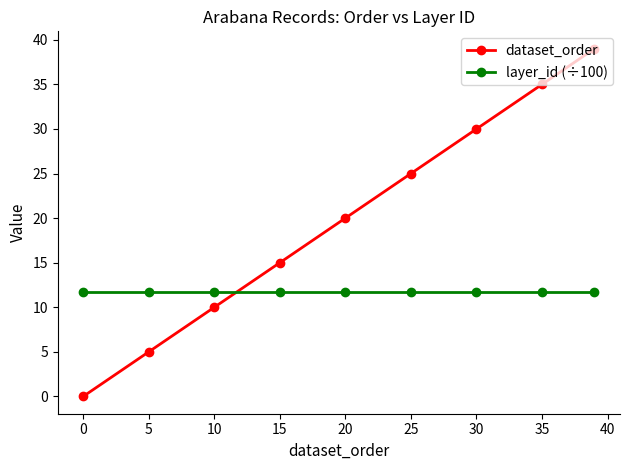

True or false: dataset_order has more than 2 interior local peaks.

False